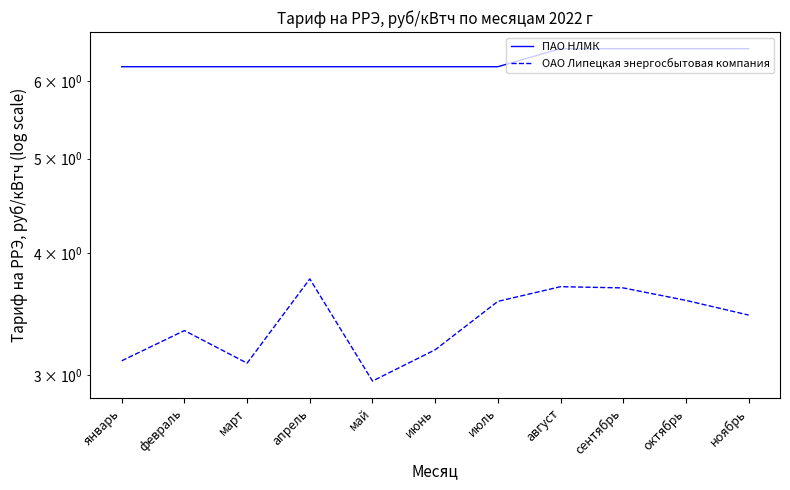

True or false: ОАО Липецкая энергосбытовая компания has a value of 1.0 at март.

False